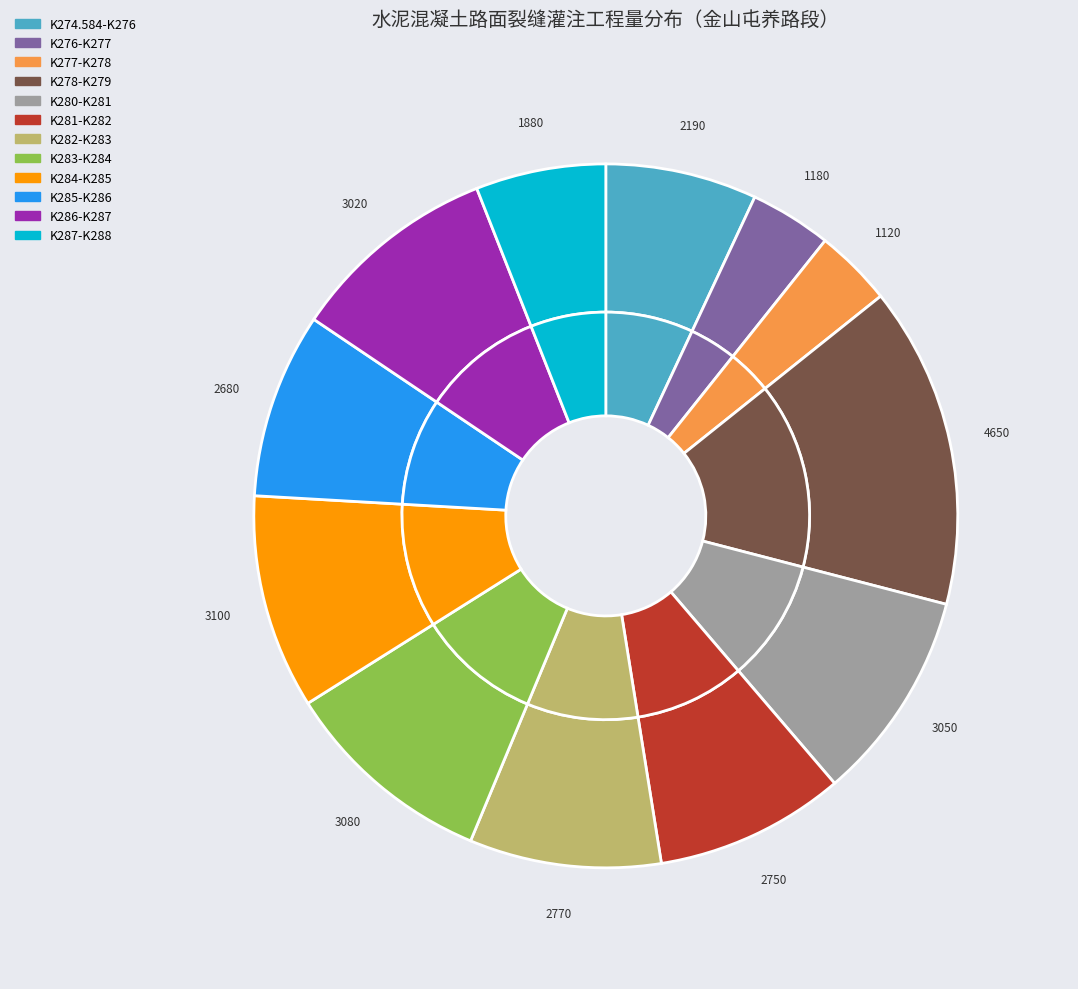

Which has a higher value, K274.584-K276 or K280-K281?

K280-K281